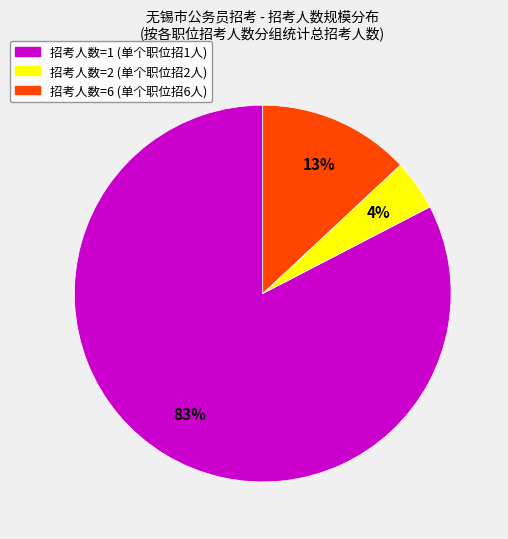

Does any single category account for the majority?

Yes